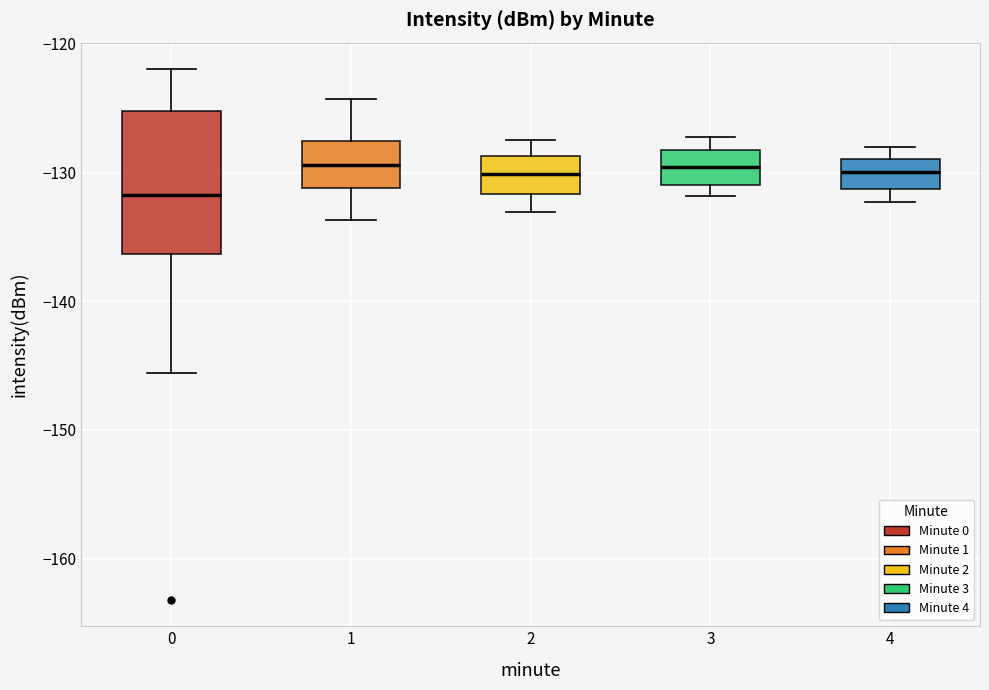

Reading left to right, read every box against the y-axis: the position of its median line, the range the box covers, and the ends of its whiskers. The values are not printed on the chart, so give them approximately, as read against the axis.

0: median -132, box -136 to -125, whiskers -146 to -122
1: median -129, box -131 to -128, whiskers -134 to -124
2: median -130, box -132 to -129, whiskers -133 to -127
3: median -130, box -131 to -128, whiskers -132 to -127
4: median -130, box -131 to -129, whiskers -132 to -128